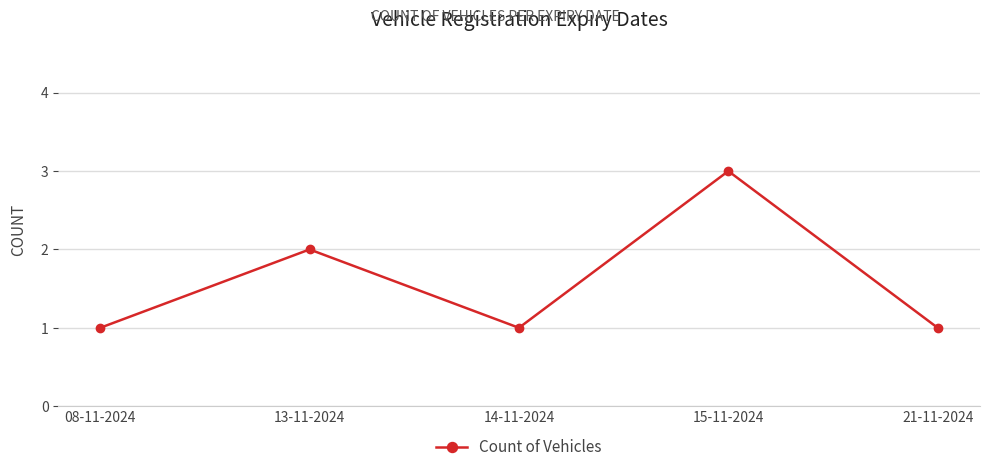

Which has a higher value, 21-11-2024 or 13-11-2024?

13-11-2024